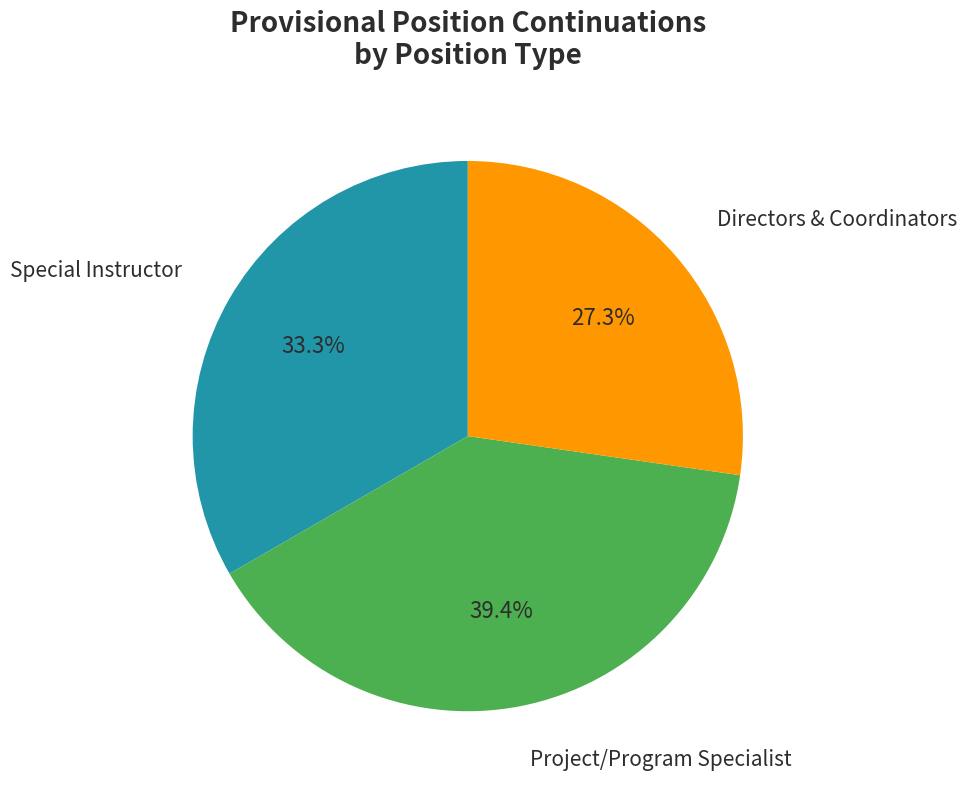

Is there any slice that represents more than half of the pie?

No